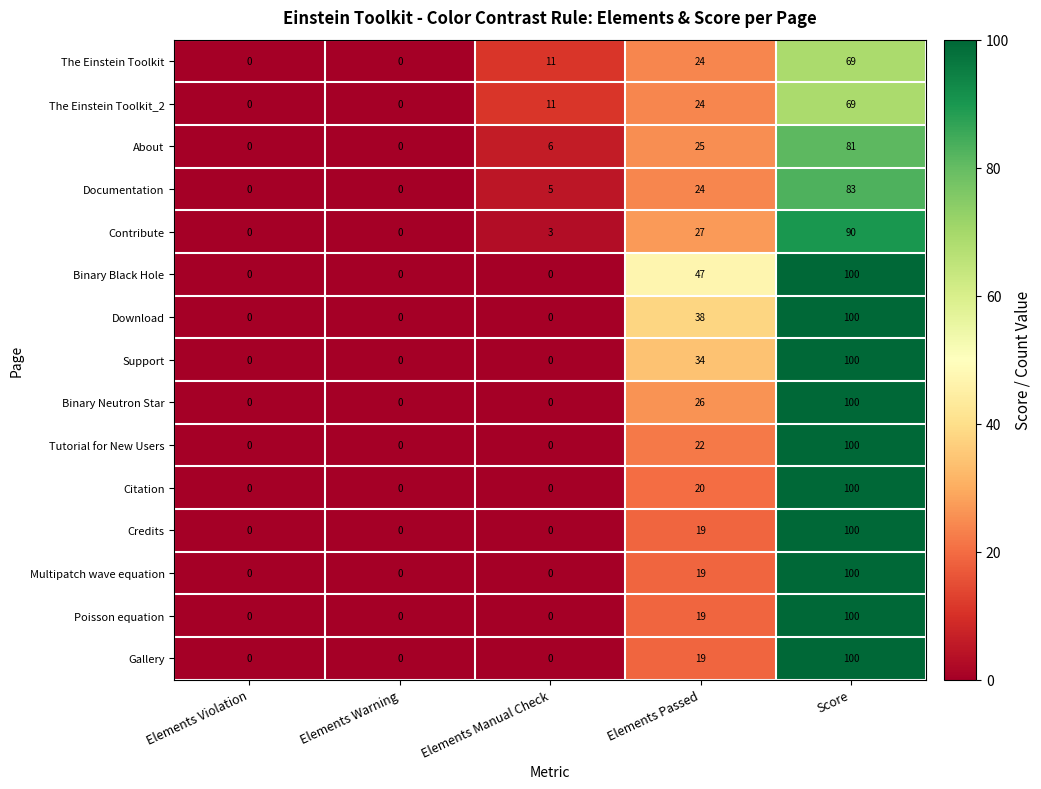

Which series changed the most between Elements Manual Check and Elements Passed?

Binary Black Hole